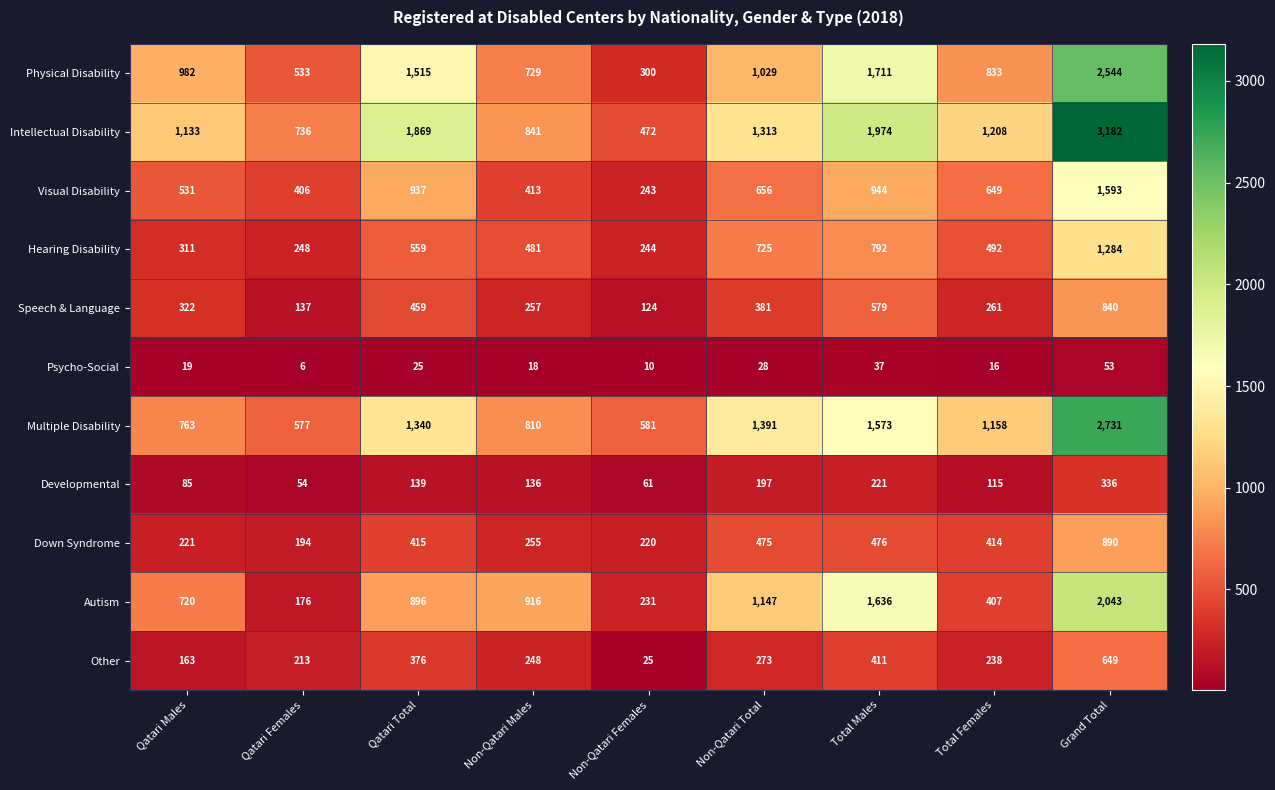

Which label corresponds to the smallest value in the chart?

Qatari Females